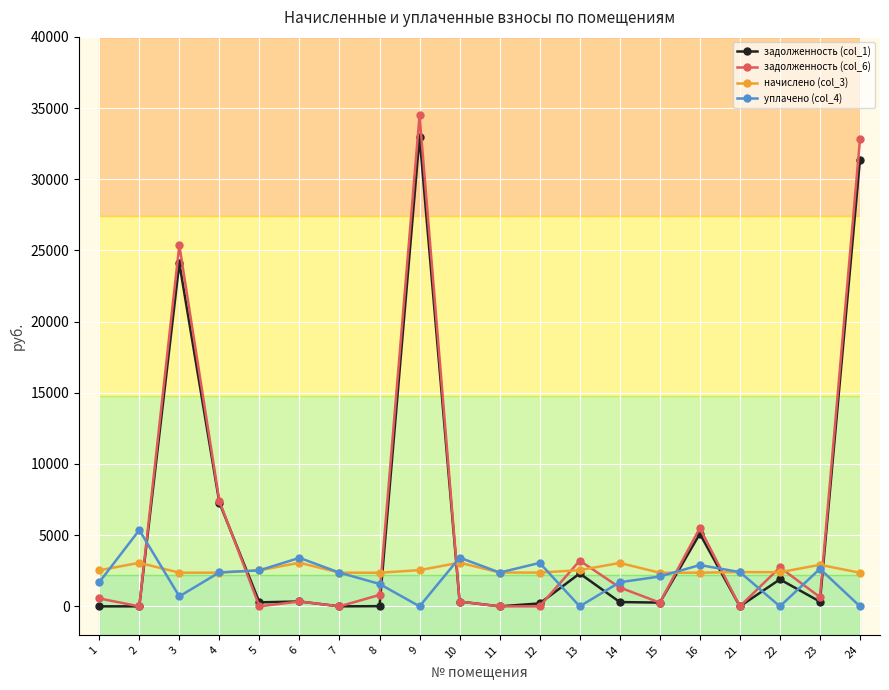

Where do задолженность (col_6) and уплачено (col_4) first cross each other?

2 and 3